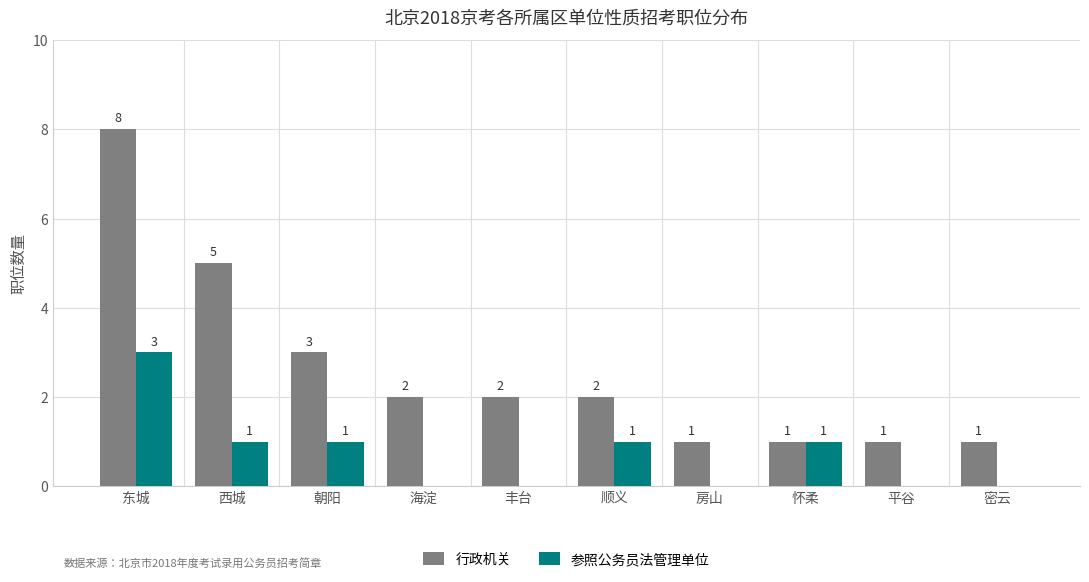

Where does the 行政机关 series first go above 2?

东城